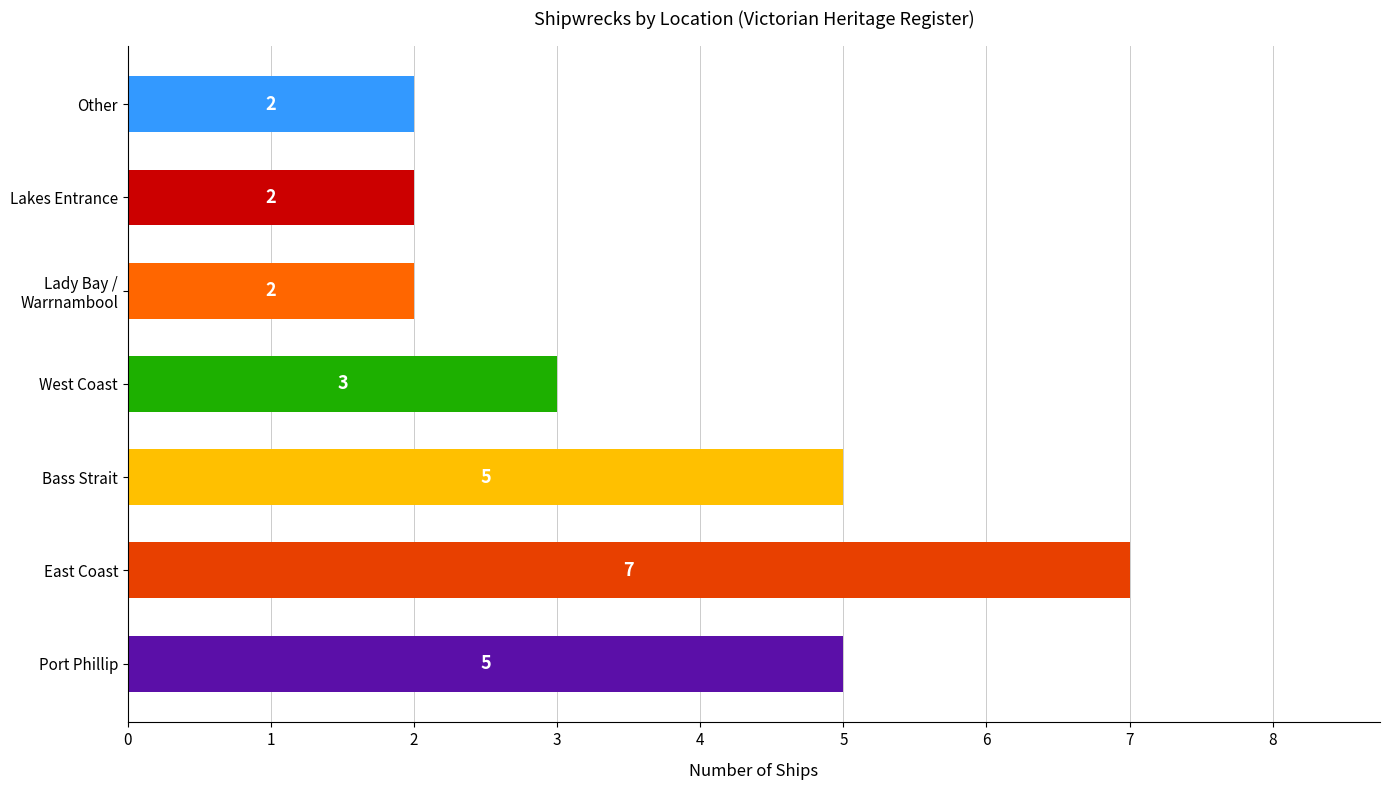

What is the average value?

4